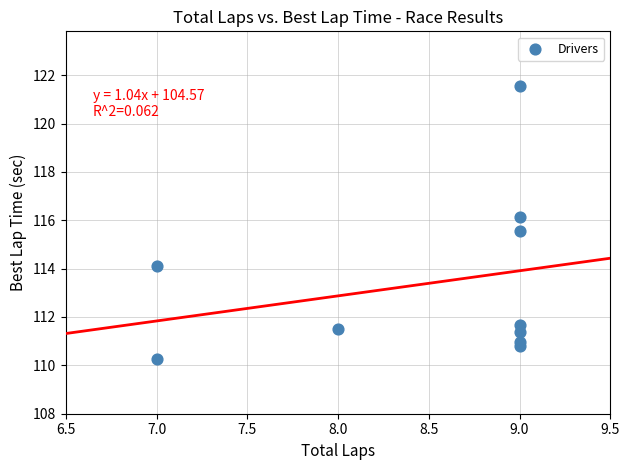

What is the range of Y values (max minus min)?

11.3